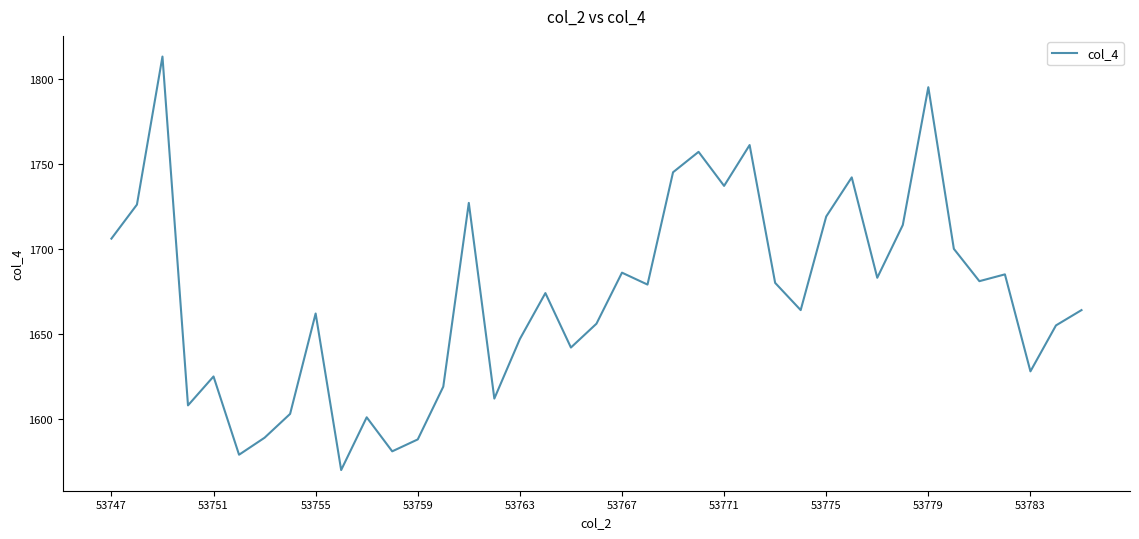

What is the difference between the maximum and minimum values?

243